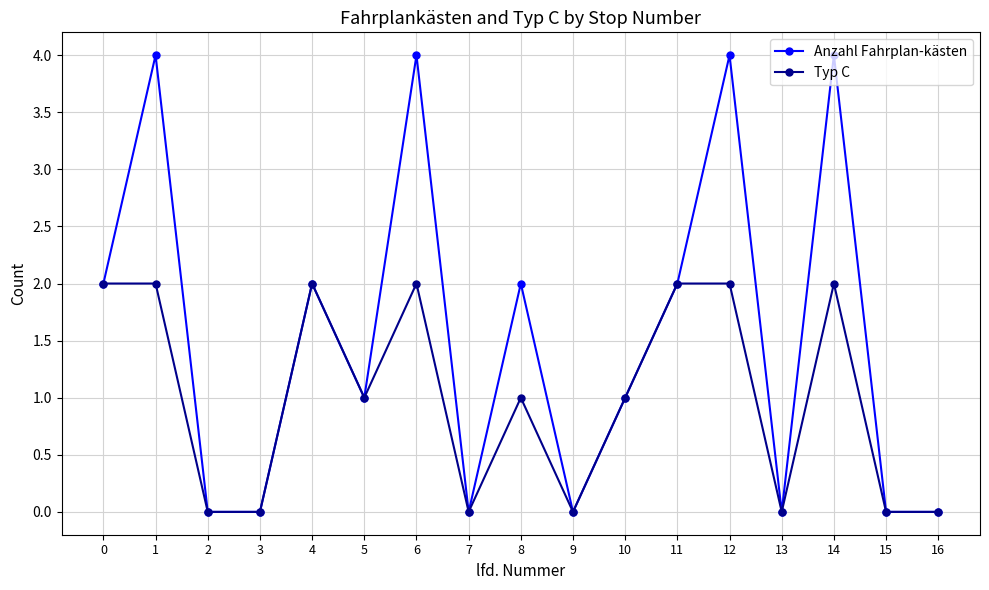

What is the sum of all Anzahl Fahrplan-kästen values?

26